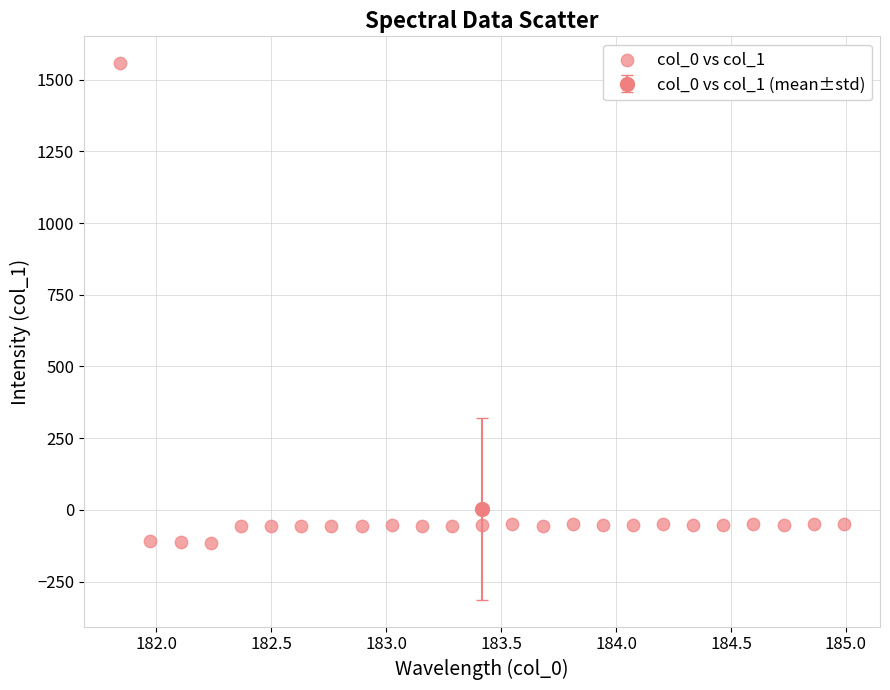

What is the range of Y values (max minus min)?

1671.1